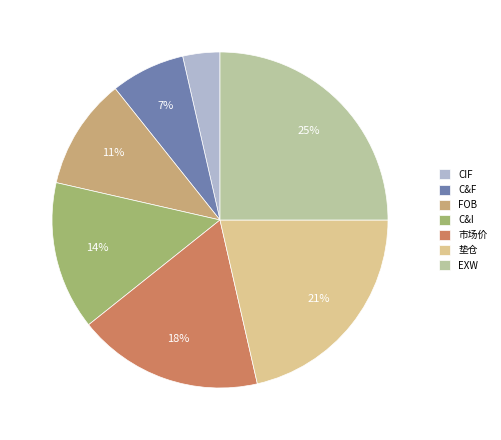

What percentage is the C&I slice, to the nearest percent?

14%